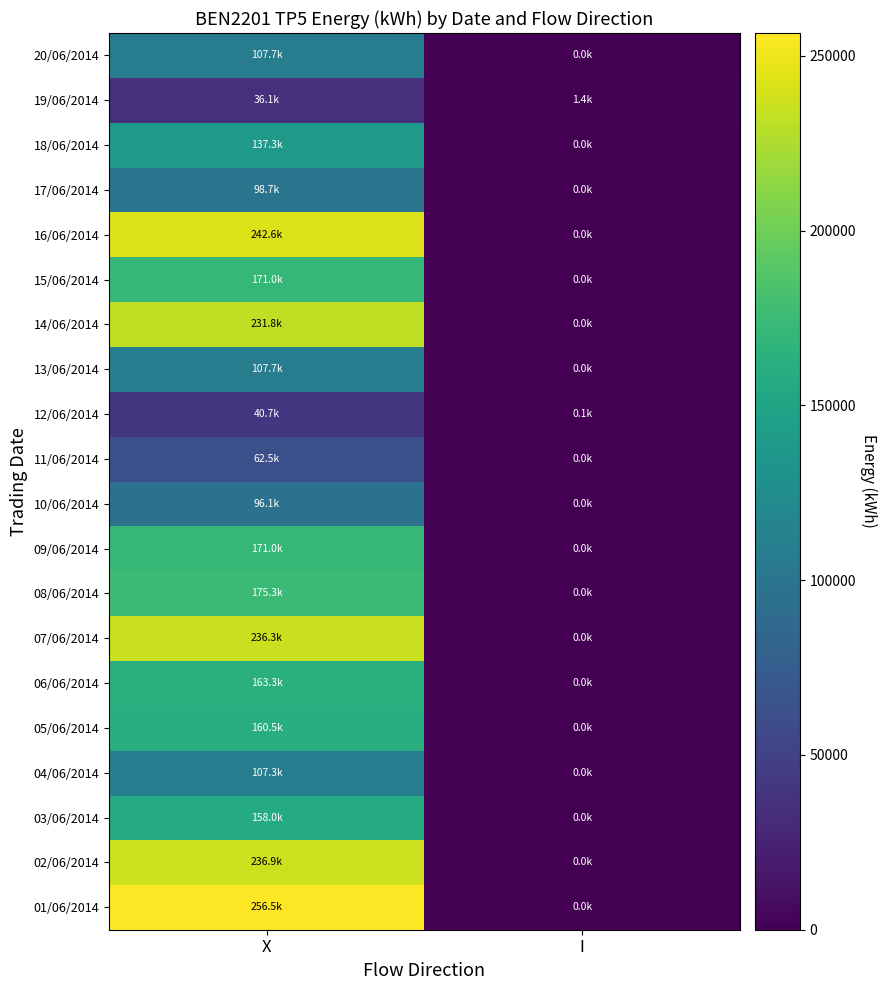

Between I and X, which is larger?

X